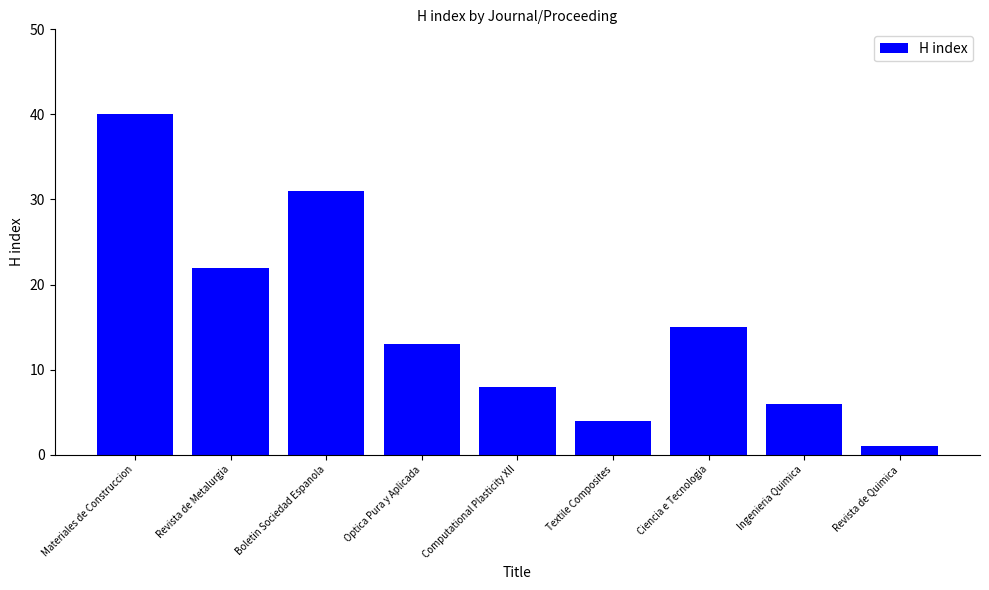

What is the label of the 1st bar from the left?

Materiales de Construccion